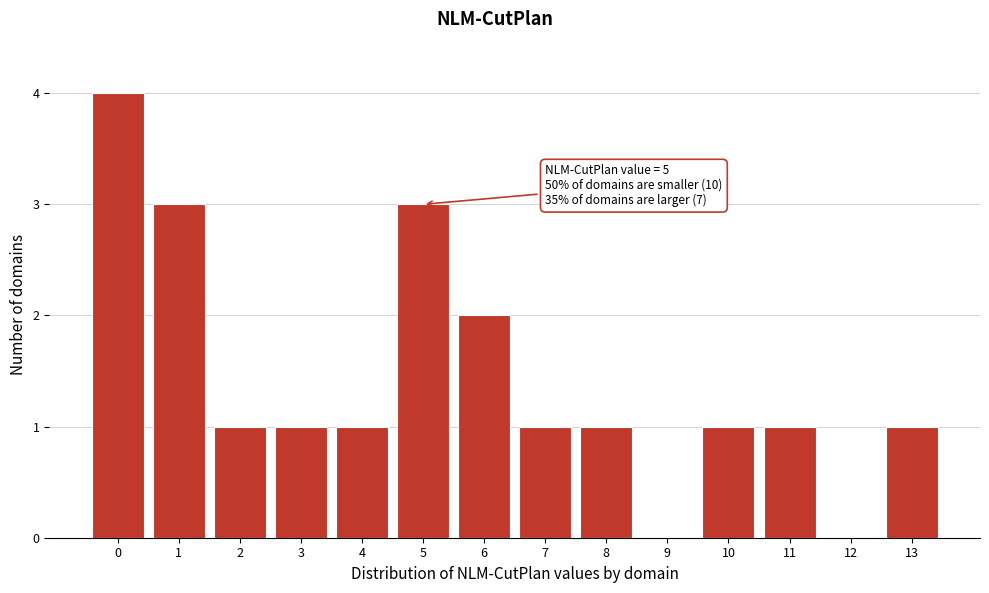

Reading left to right, list all the values displayed in this chart.

0=4	1=3	2=1	3=1	4=1	5=3	6=2	7=1	8=1	9=0	10=1	11=1	12=0	13=1